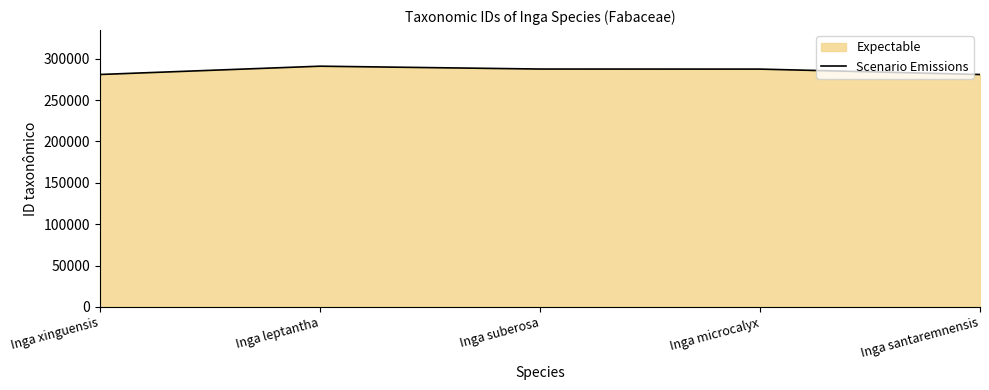

What is the label of the 4th point from the left?

Inga microcalyx